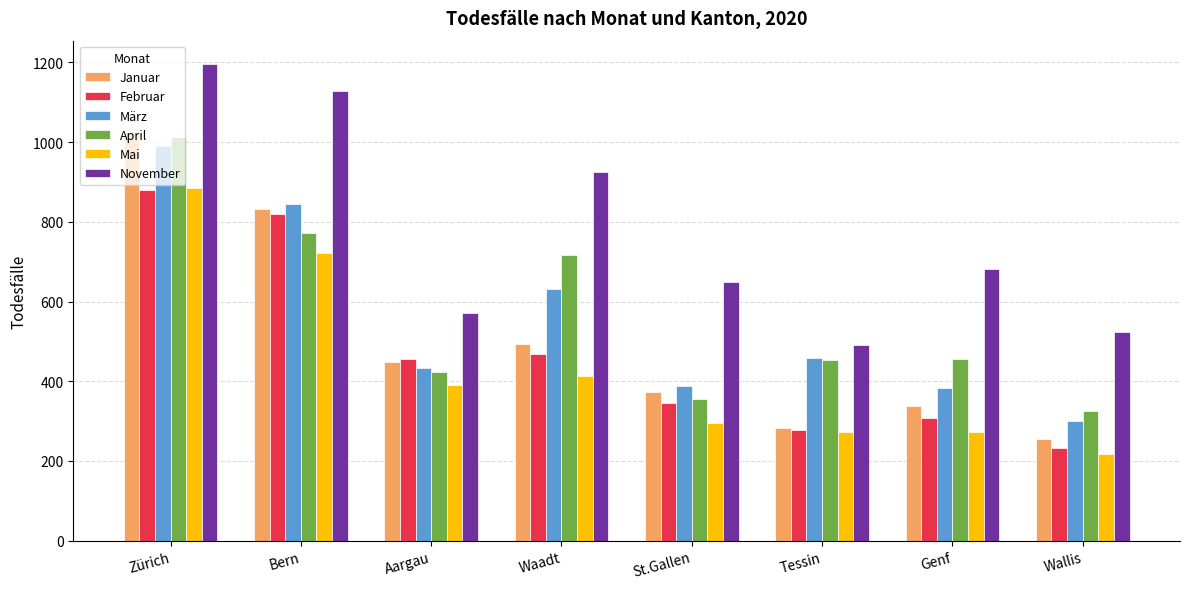

What is the total value across all series at Tessin?

2235